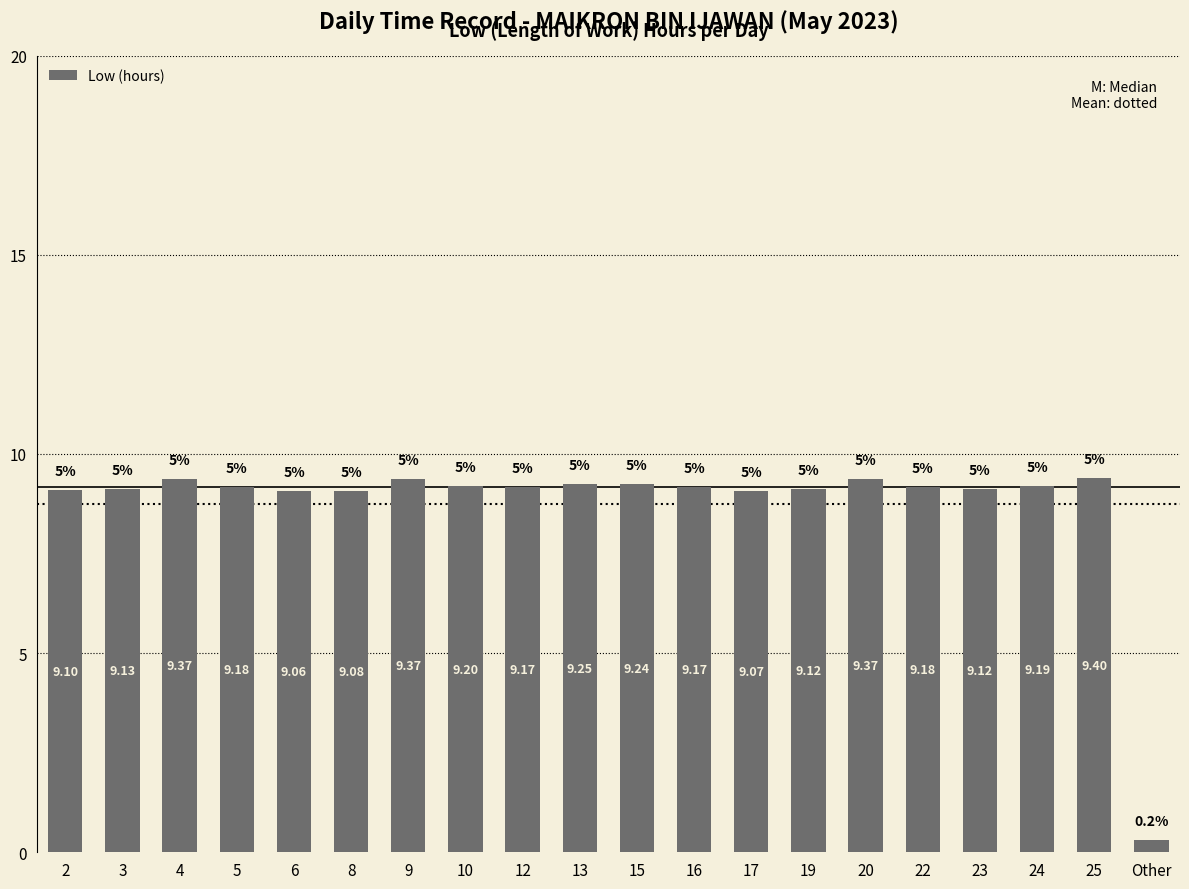

Reading right to left, what are all the values shown in this chart?

0.3	9.4	9.2	9.1	9.2	9.4	9.1	9.1	9.2	9.2	9.2	9.2	9.2	9.4	9.1	9.1	9.2	9.4	9.1	9.1